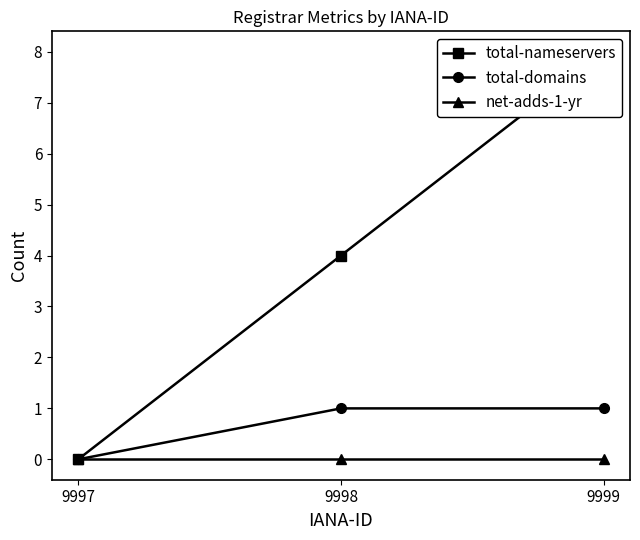

What is the maximum value shown in the chart?

8